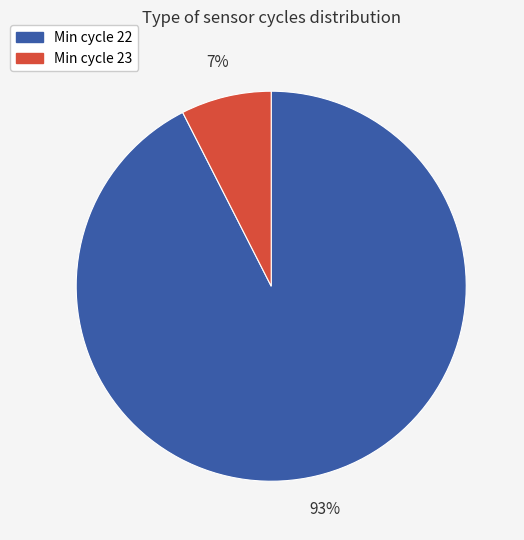

Is there a majority slice in this chart?

Yes